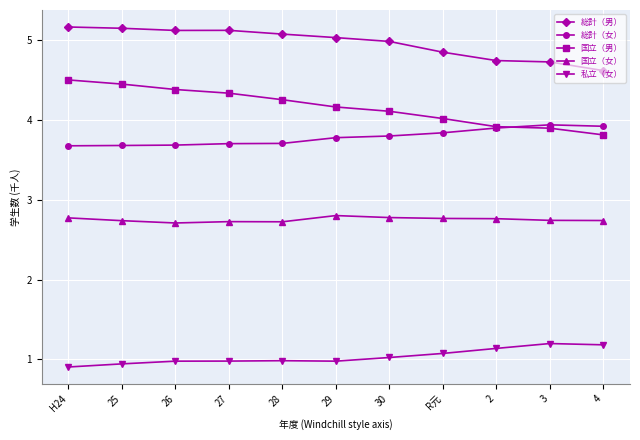

Which series has the largest total across all categories?

総計（男）